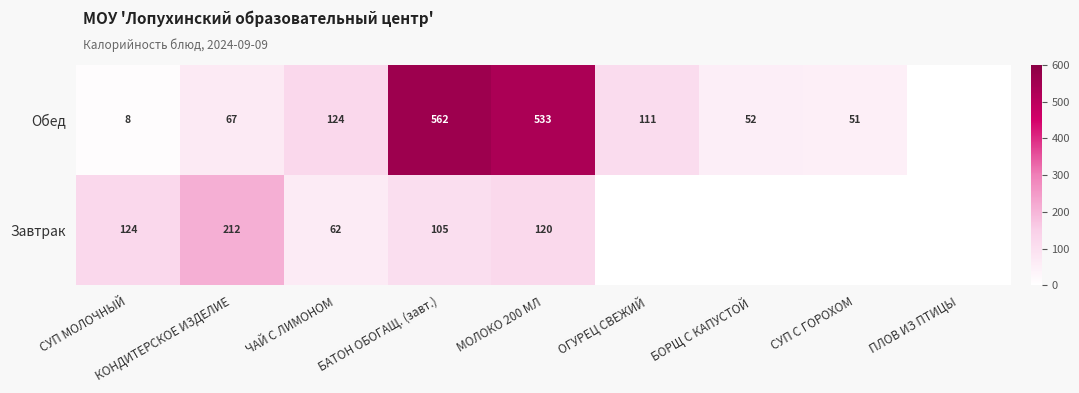

What is the spread (max minus min) of values at ЧАЙ С ЛИМОНОМ?

62